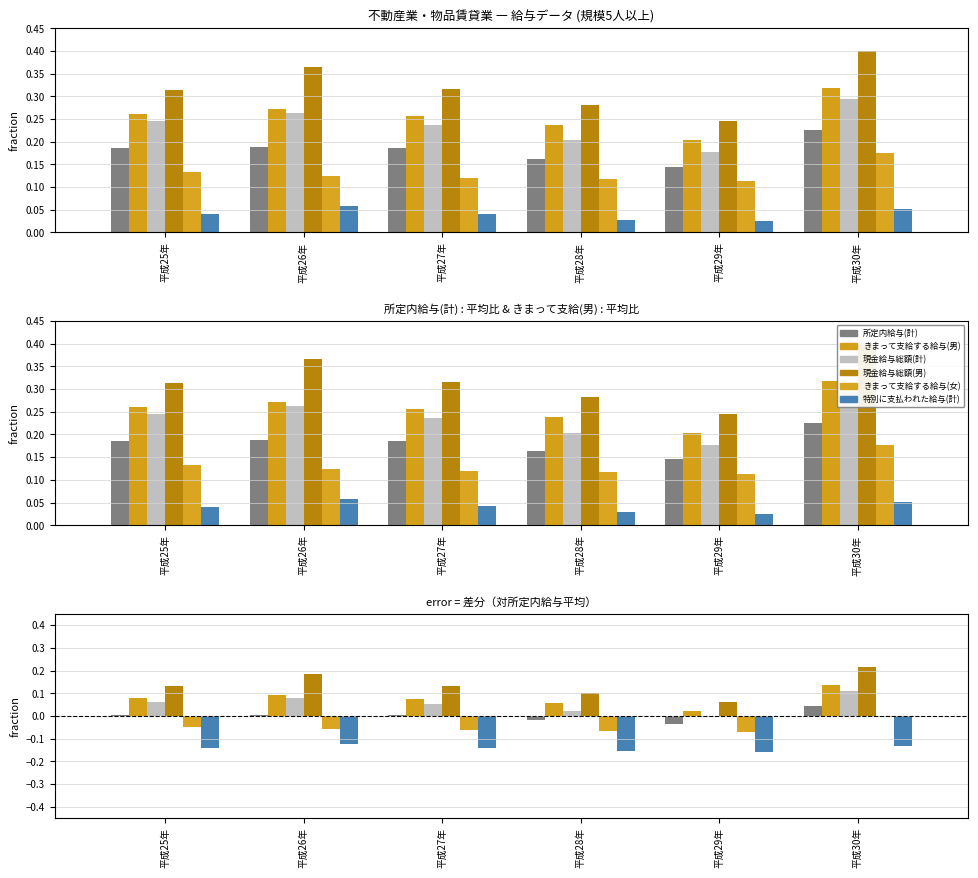

Reading left to right, extract all data points from this chart.

所定内給与(計): 0.0	0.0	0.0	-0.0	-0.0	0.0
きまって支給する給与(男): 0.1	0.1	0.1	0.1	0.0	0.1
現金給与総額(計): 0.1	0.1	0.1	0.0	-0.0	0.1
現金給与総額(男): 0.1	0.2	0.1	0.1	0.1	0.2
きまって支給する給与(女): -0.0	-0.1	-0.1	-0.1	-0.1	-0.0
特別に支払われた給与(計): -0.1	-0.1	-0.1	-0.2	-0.2	-0.1